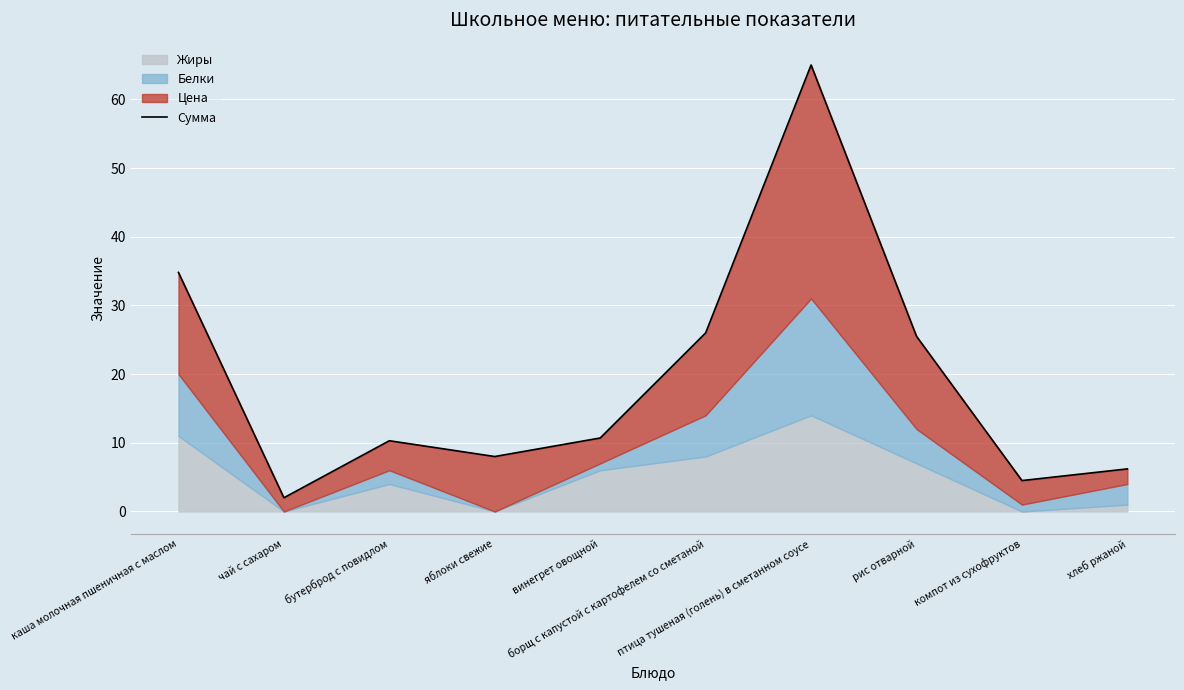

Rank the categories by value from lowest to highest.

чай с сахаром, компот из сухофруктов, хлеб ржаной, яблоки свежие, бутерброд с повидлом, винегрет овощной, рис отварной, борщ с капустой с картофелем со сметаной, каша молочная пшеничная с маслом, птица тушеная (голень) в сметанном соусе